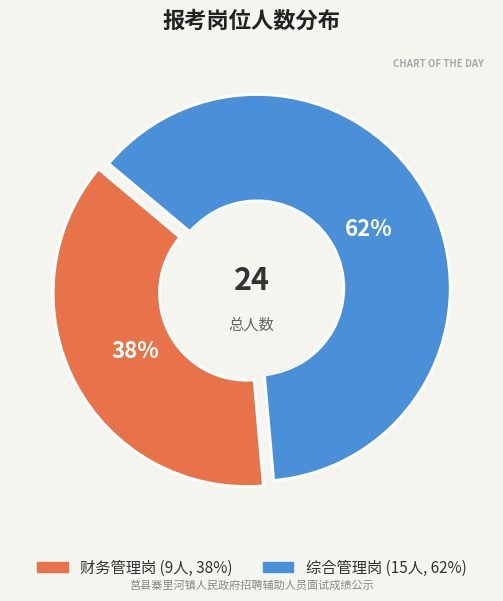

Which category accounts for the majority?

综合管理岗